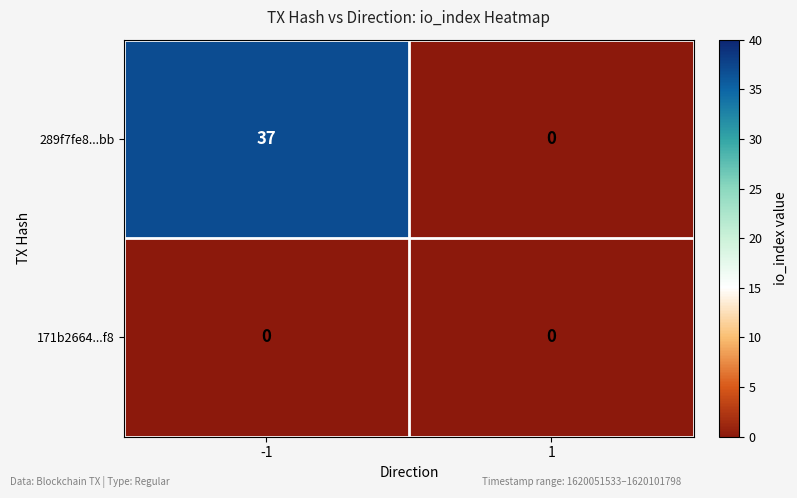

At how many categories does at least one series exceed 15?

1